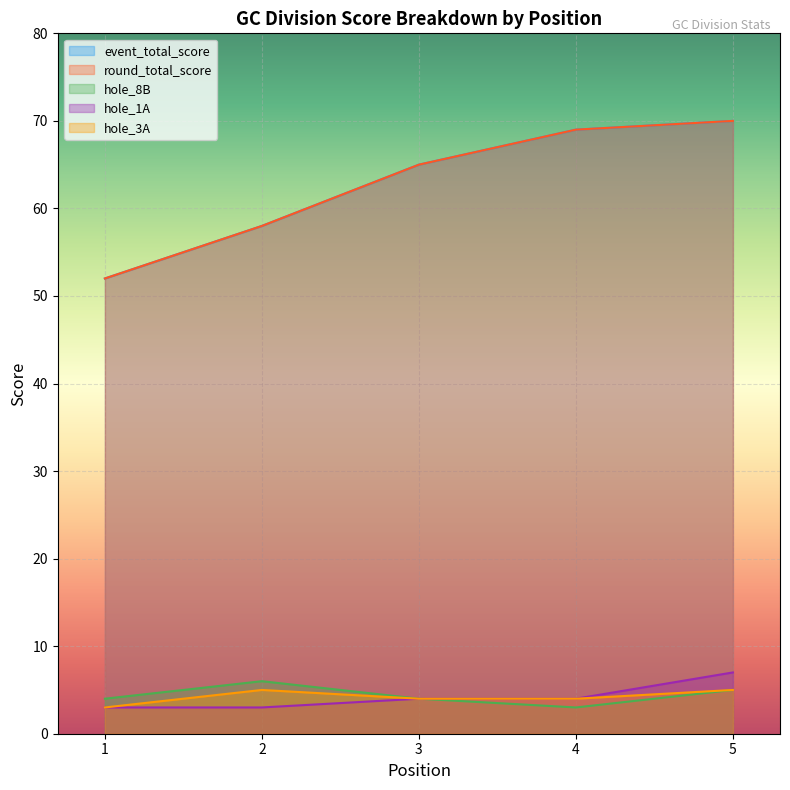

Does the chart display data point markers on the line(s)?

No